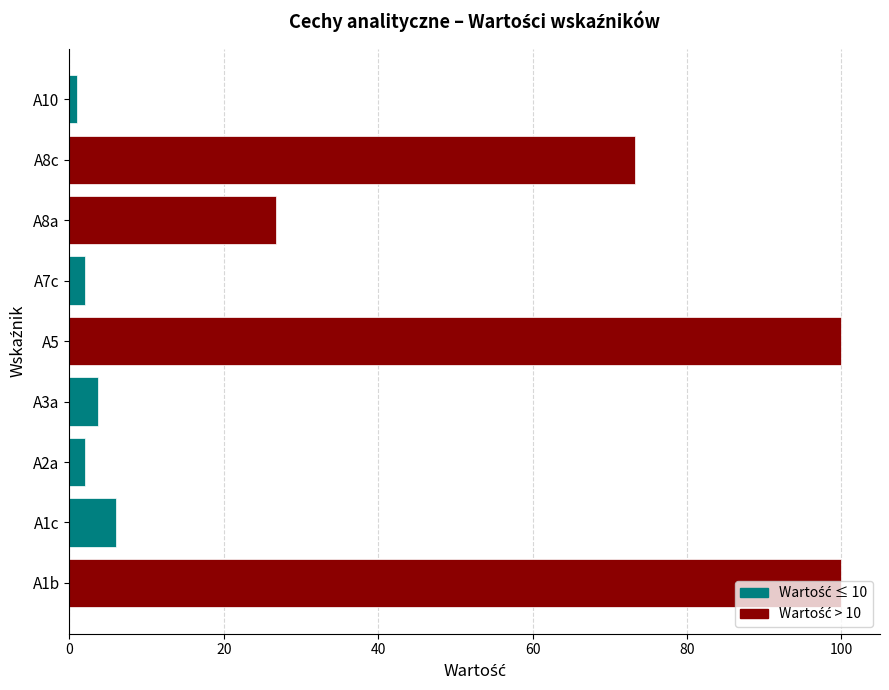

True or false: the data shows 3.8 at A3a.

True